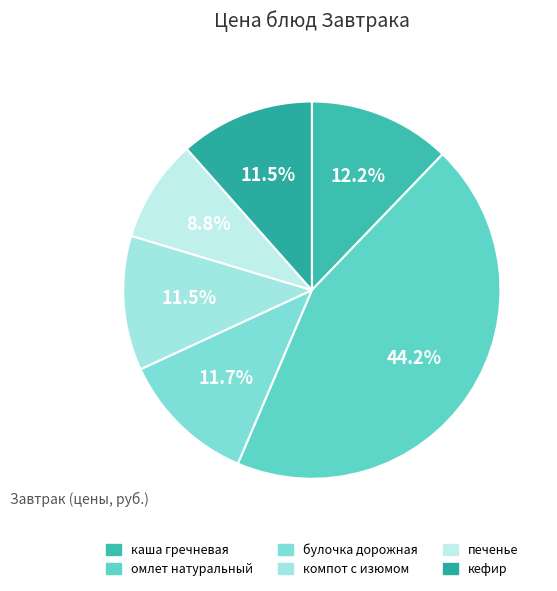

To the nearest percent, what portion does кефир represent?

12%